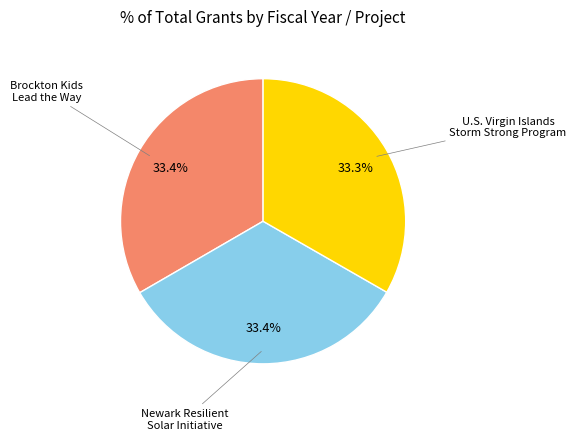

Is there any slice that represents more than half of the pie?

No